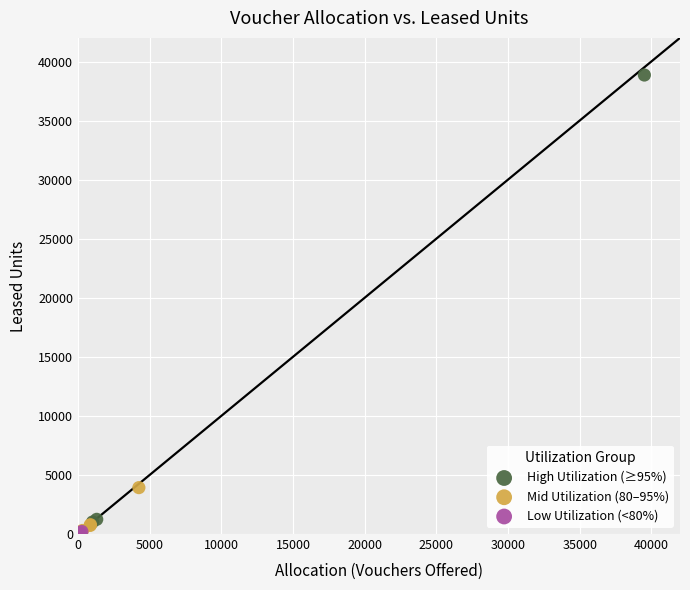

Which series has the largest Y range (max minus min)?

High Utilization (≥95%)